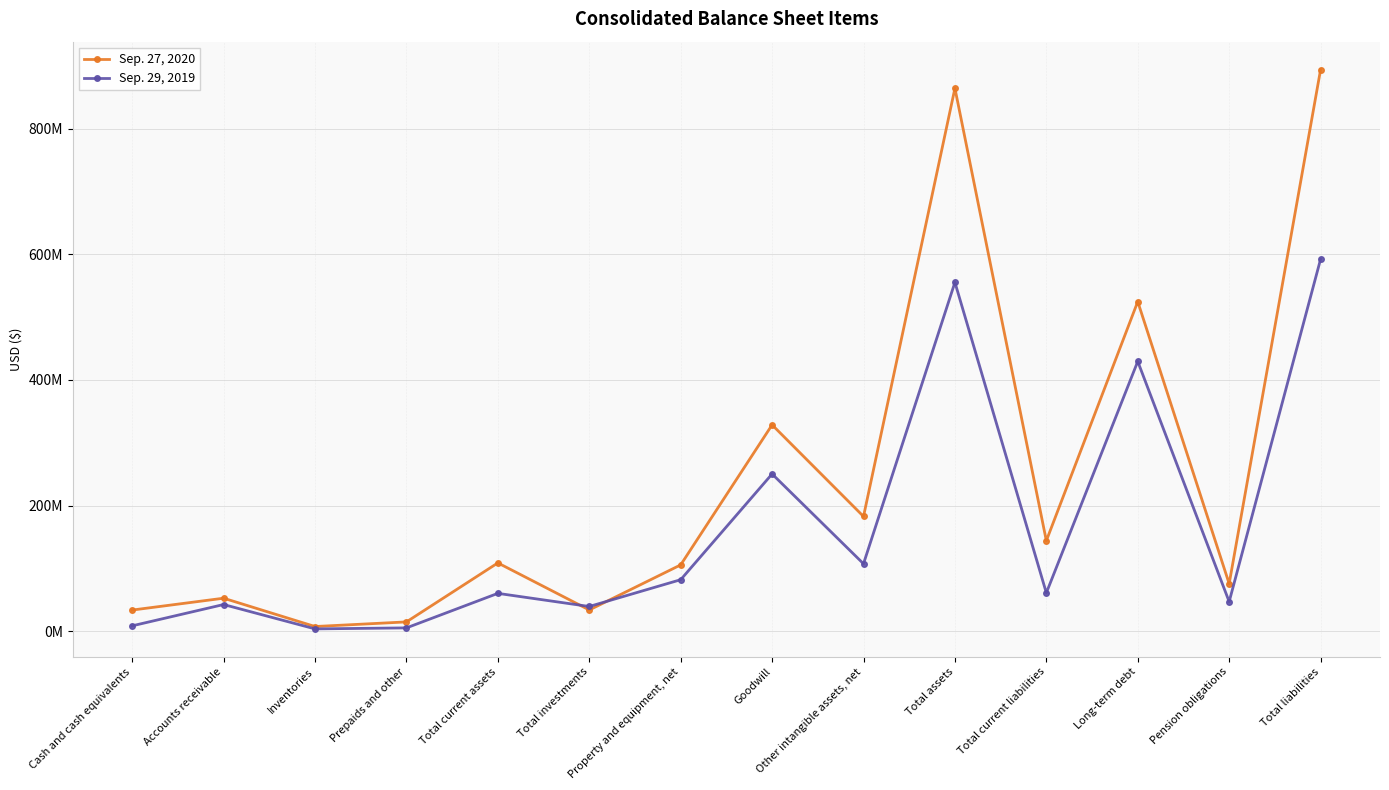

Which series has the largest total across all categories?

Sep. 27, 2020